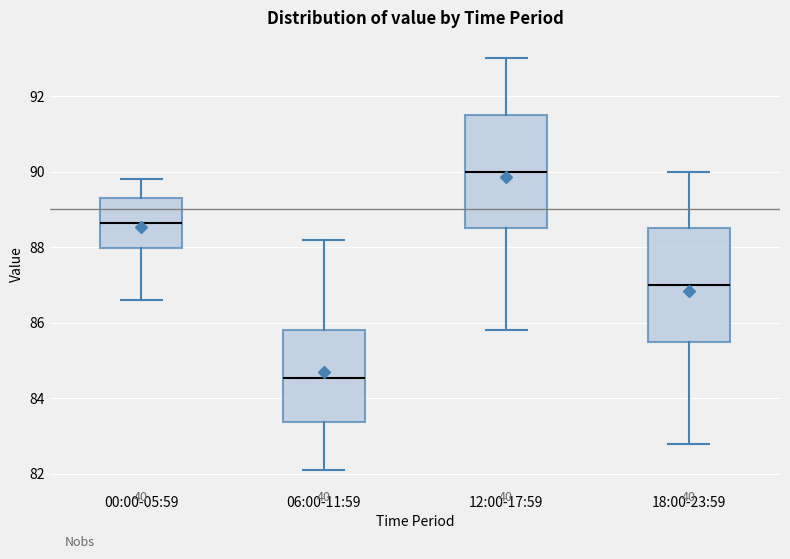

Where does the median line of the box for 18:00-23:59 sit on the y-axis? The values are not printed on the chart, so give them approximately, as read against the axis.

87.0